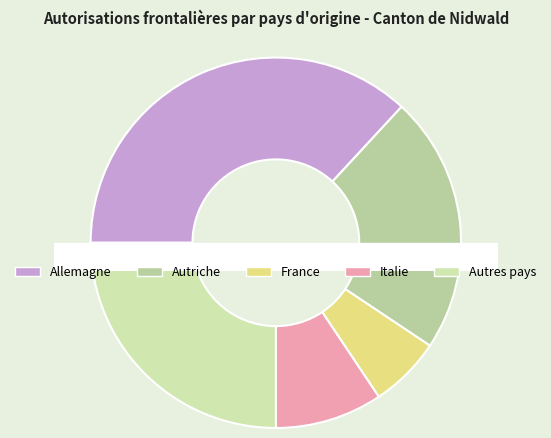

Rank the categories by value from highest to lowest.

Allemagne, Autres pays, Autriche, Italie, France